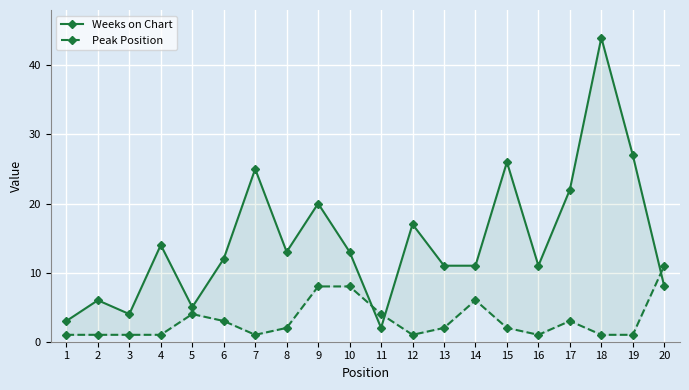

Between which two adjacent categories do Peak Position and Weeks on Chart first intersect?

10 and 11